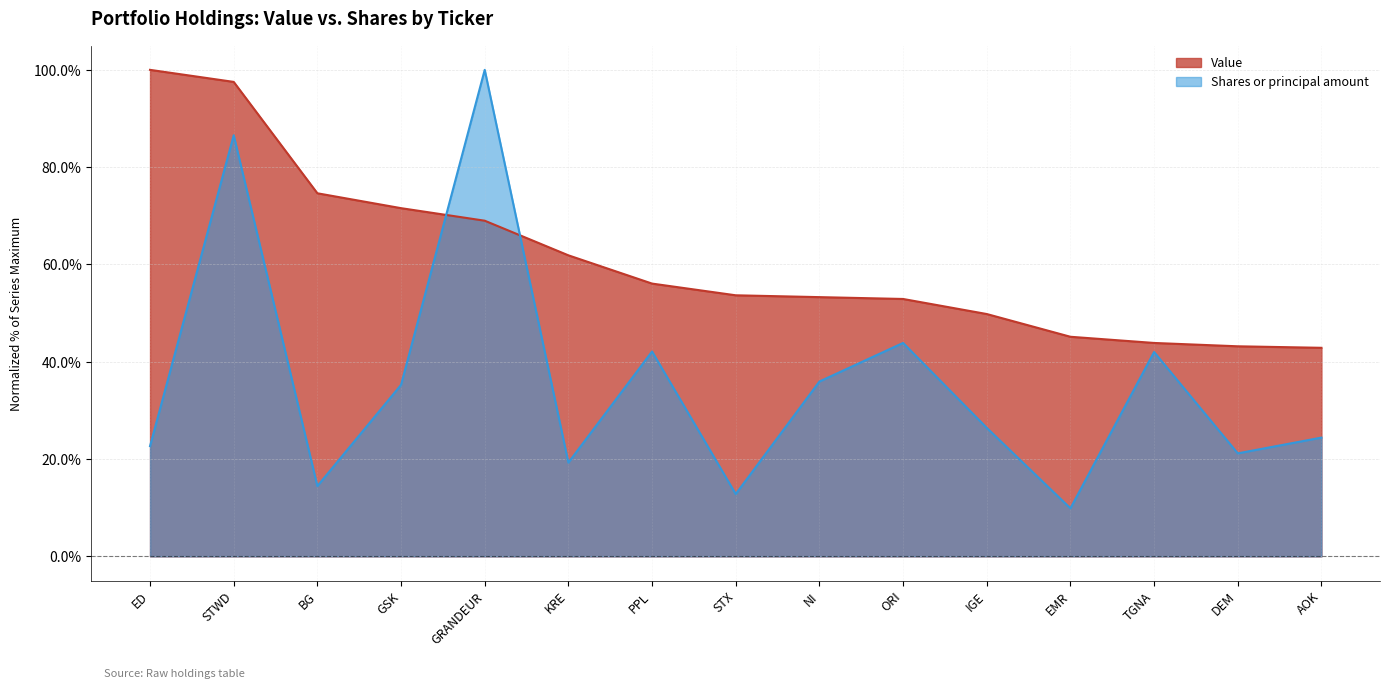

Where do Value and Shares or principal amount first cross each other?

GSK and GRANDEUR